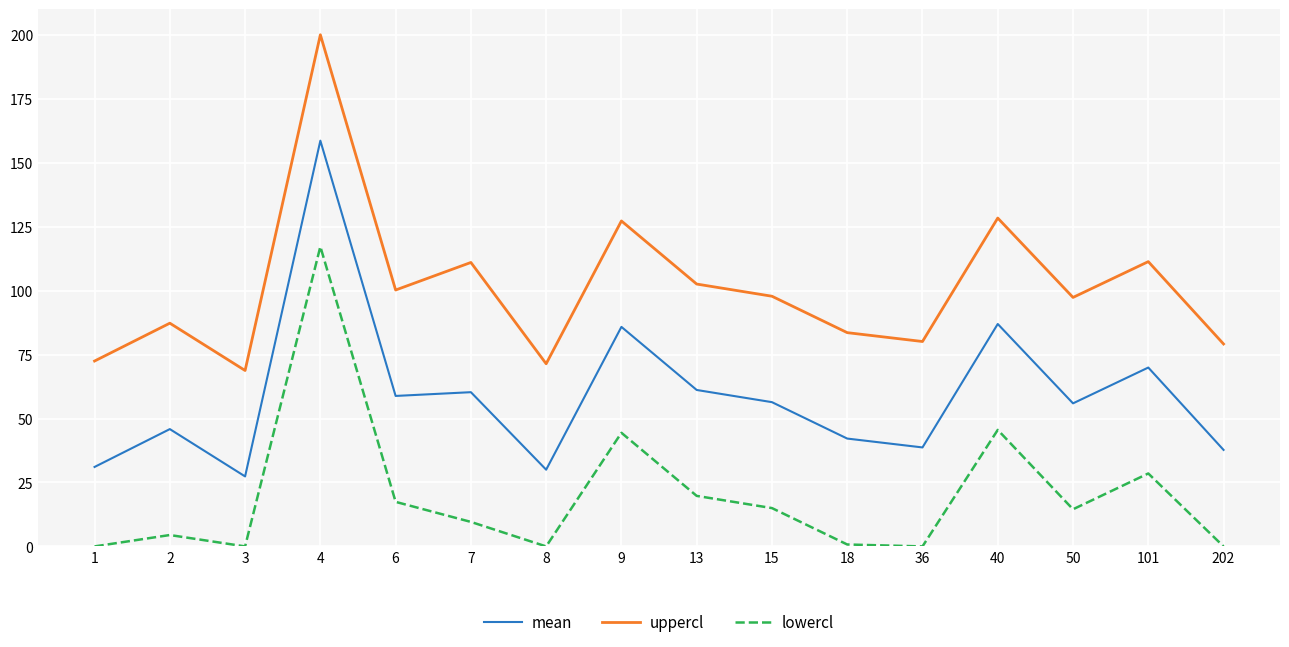

True or false: uppercl and mean intersect in this chart.

False